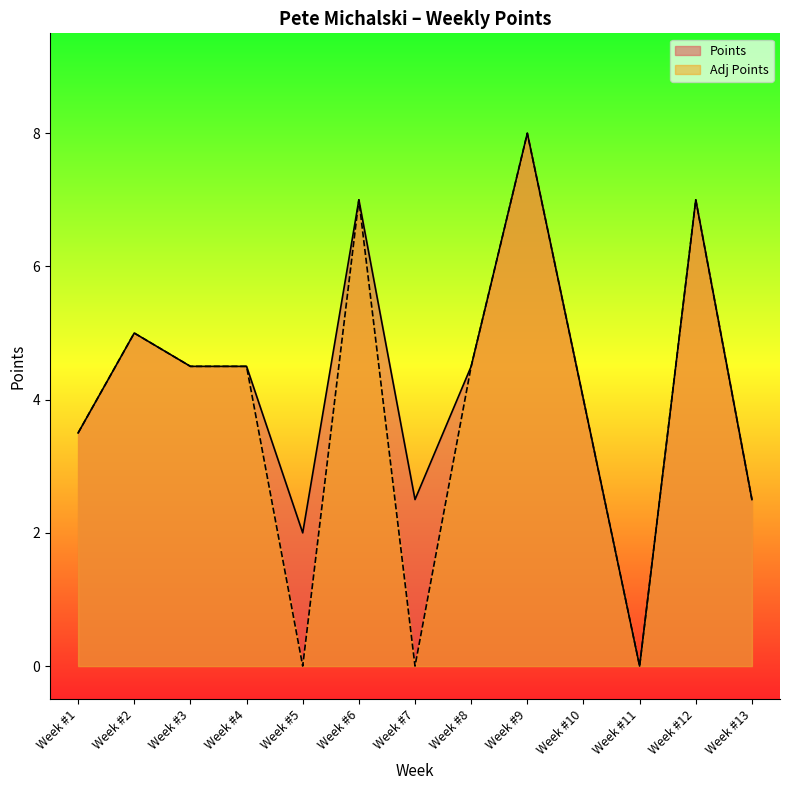

Where is Adj Points nearest to the value 4?

Week #10